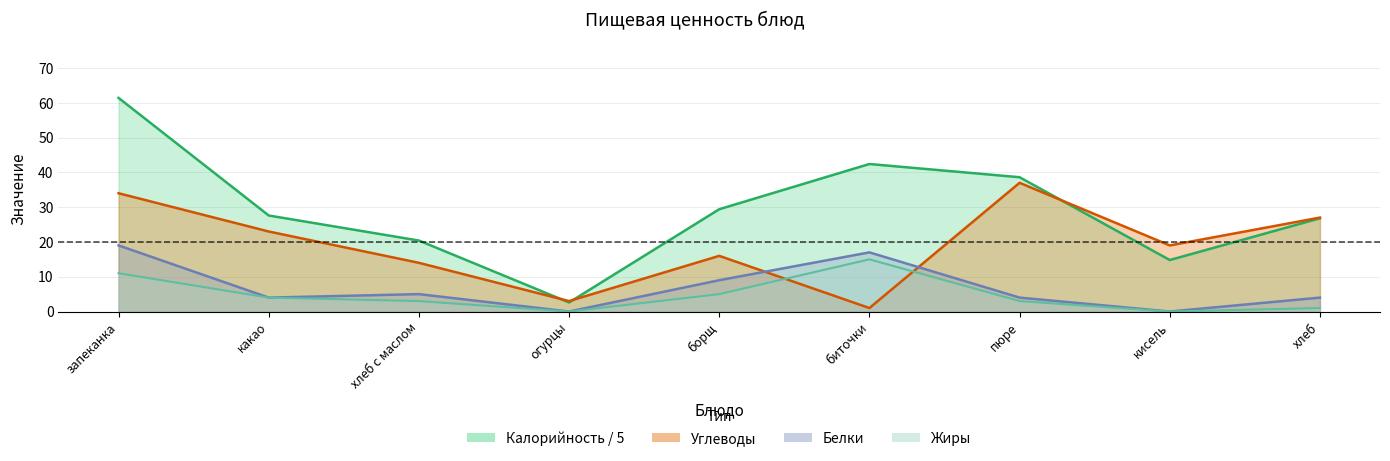

Reading left to right, transcribe all the data shown in this chart.

calories: 61.4	27.6	20.4	2.6	29.4	42.4	38.6	14.8	26.8
proteins: 19.0	4.0	5.0	0.0	9.0	17.0	4.0	0.0	4.0
fats: 11.0	4.0	3.0	0.0	5.0	15.0	3.0	0.0	1.0
carbs: 34.0	23.0	14.0	3.0	16.0	1.0	37.0	19.0	27.0